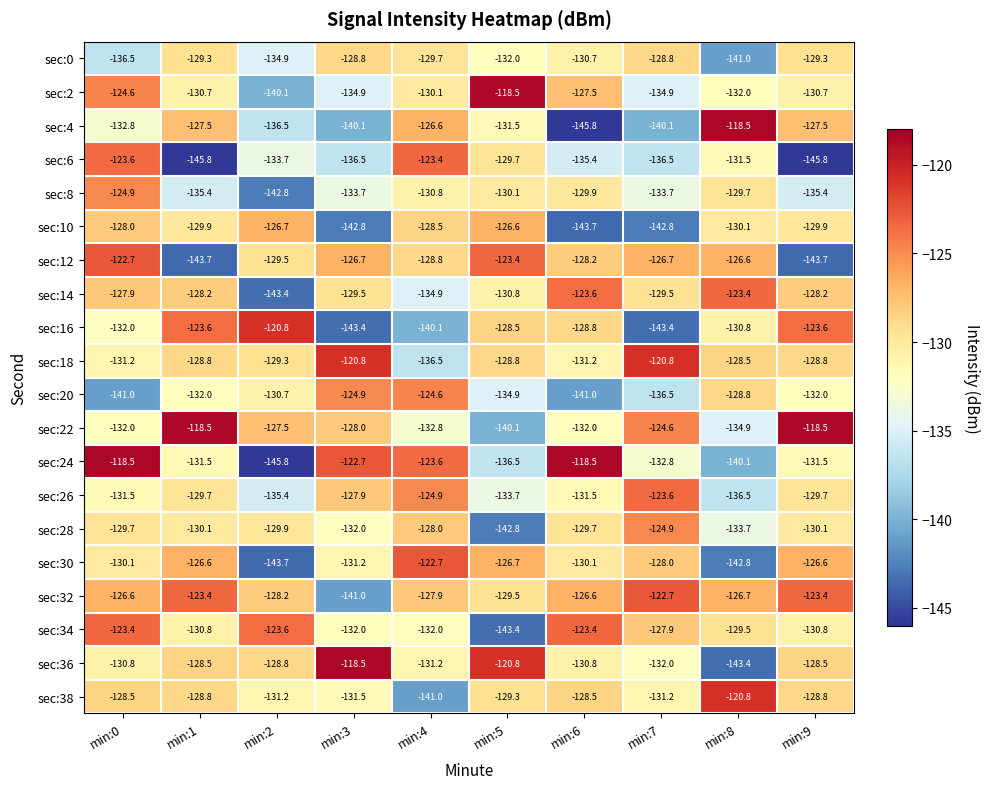

The value of sec:38 at min:4 is -59.0. True or false?

False